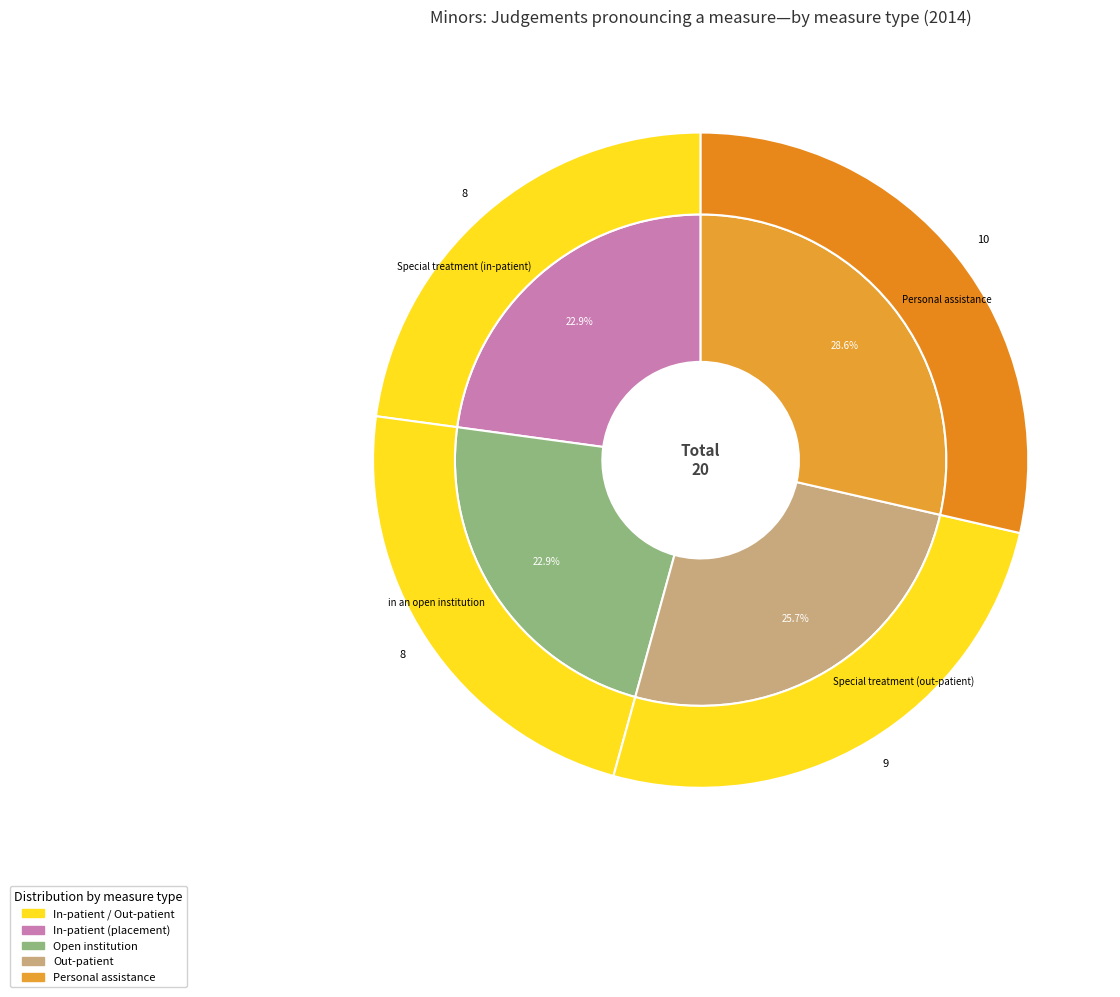

What is the change in value from in an open institution to Personal assistance?

+2